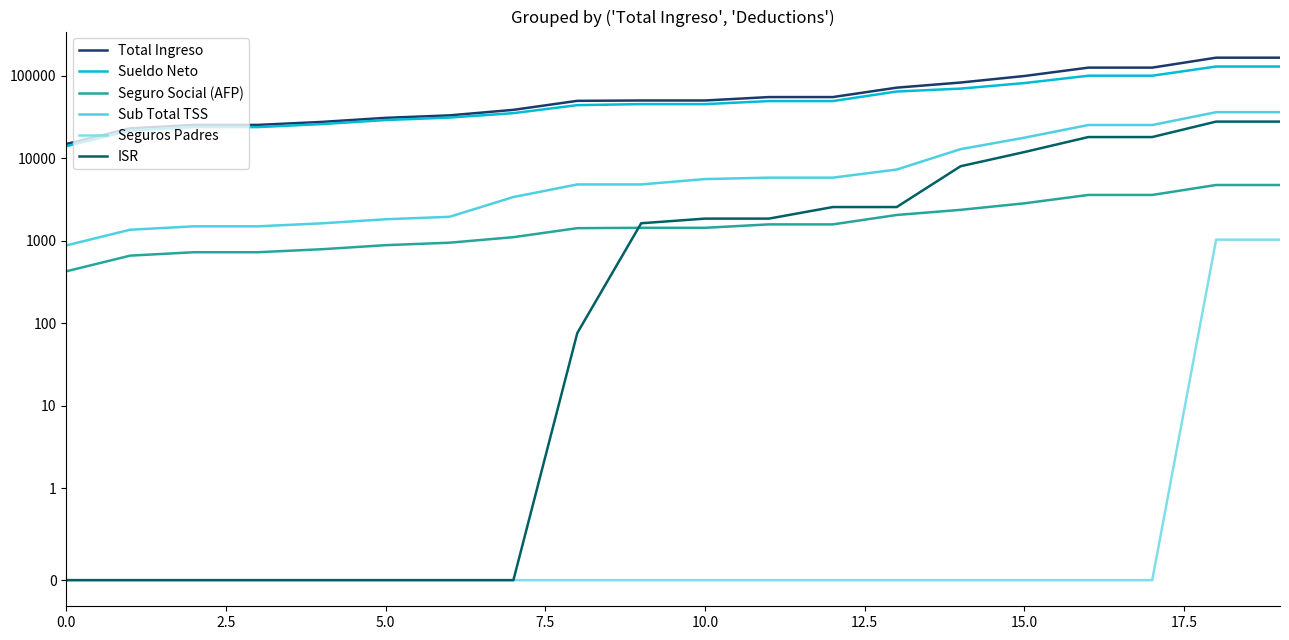

What is the greatest value displayed?

165000.0